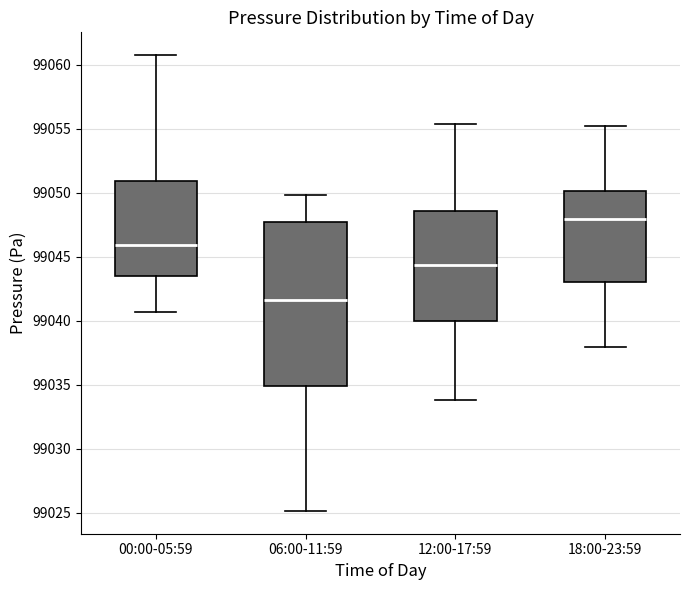

Reading left to right, read every box against the y-axis: the position of its median line, the range the box covers, and the ends of its whiskers. The values are not printed on the chart, so give them approximately, as read against the axis.

00:00-05:59: median 99046.0, box 99043.5 to 99051.0, whiskers 99040.5 to 99061.0
06:00-11:59: median 99041.5, box 99035.0 to 99047.5, whiskers 99025.0 to 99050.0
12:00-17:59: median 99044.5, box 99040.0 to 99048.5, whiskers 99034.0 to 99055.5
18:00-23:59: median 99048.0, box 99043.0 to 99050.0, whiskers 99038.0 to 99055.5